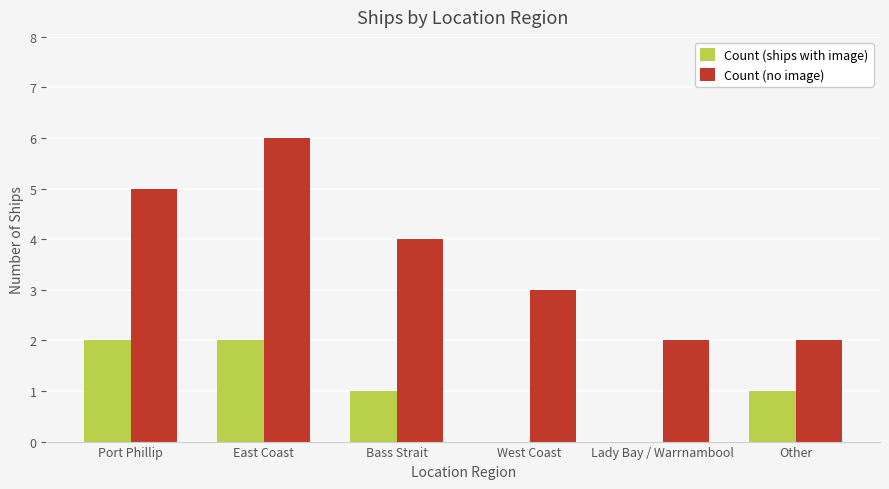

What is the spread (max minus min) of values at Port Phillip?

3